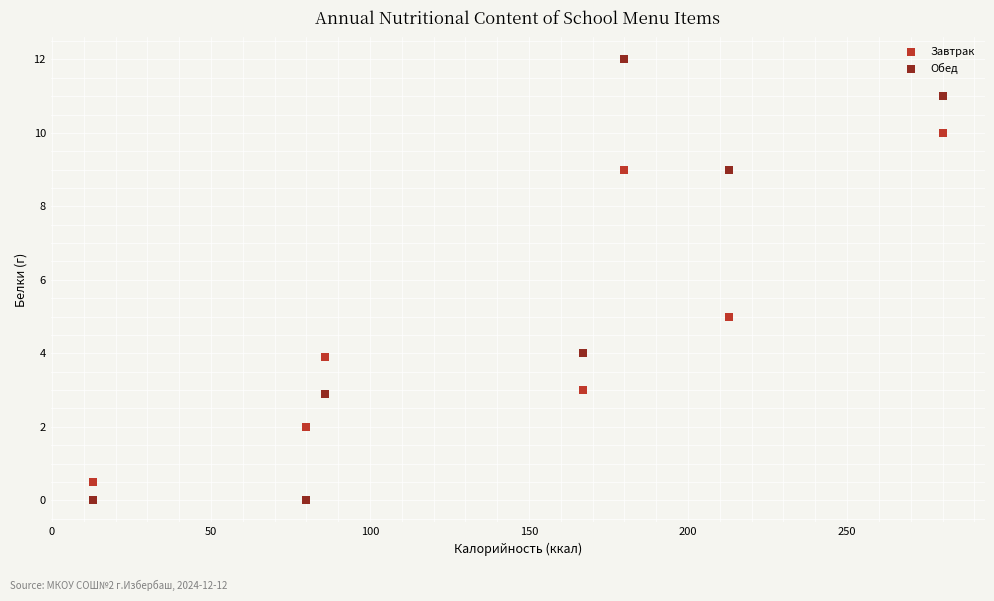

What are all the series names shown in the legend?

Завтрак, Обед